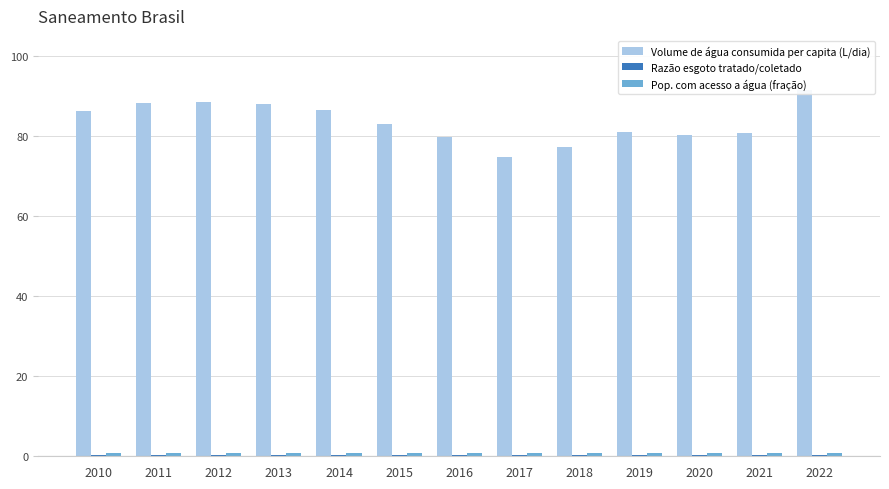

At which category is the sum across all series the highest?

2022